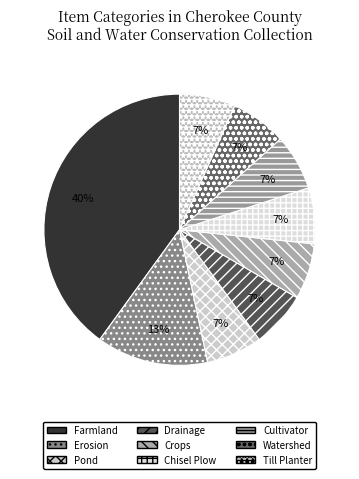

To the nearest percent, what portion does Erosion represent?

13%